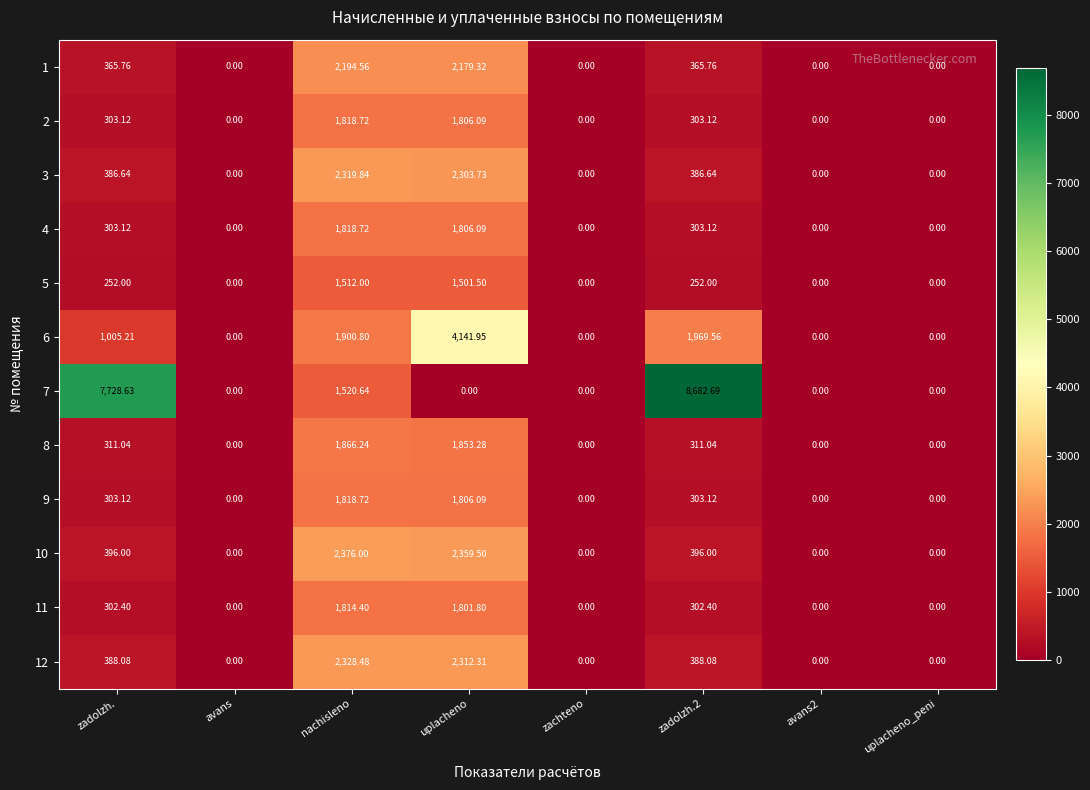

Is the value of 5 at zadolzh. greater than the value of 7 at avans?

Yes